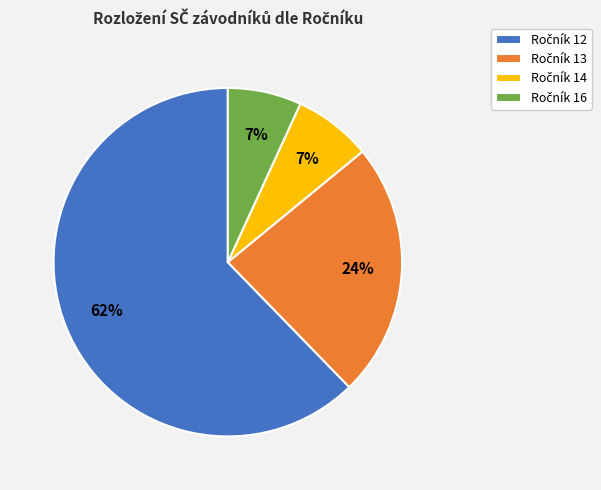

Is there any slice that represents more than half of the pie?

Yes